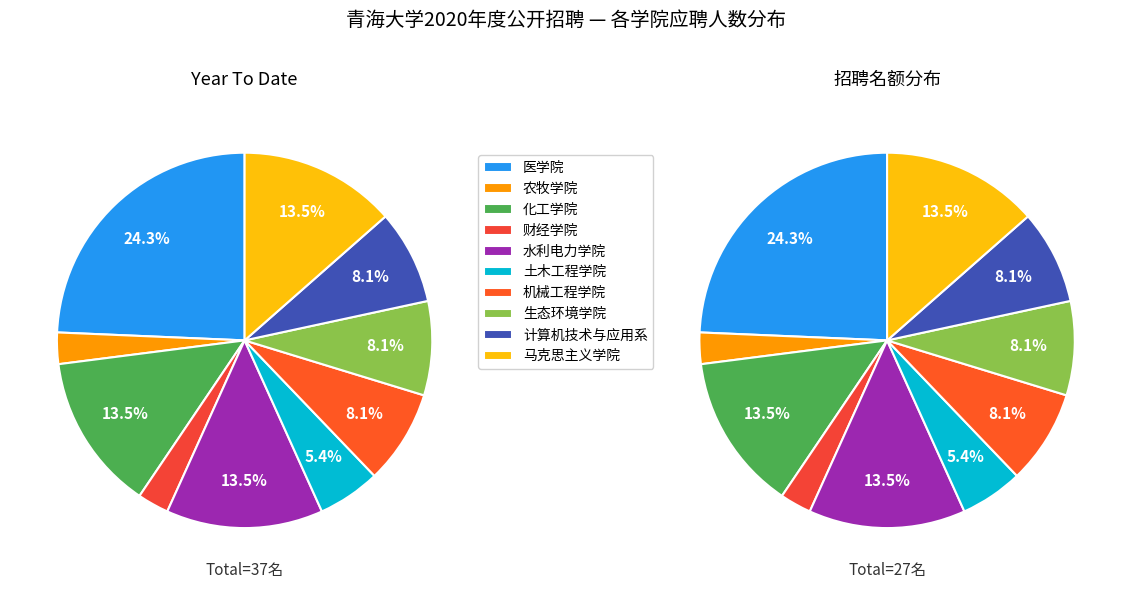

True or false: 水利电力学院 accounts for 14% of the total.

True